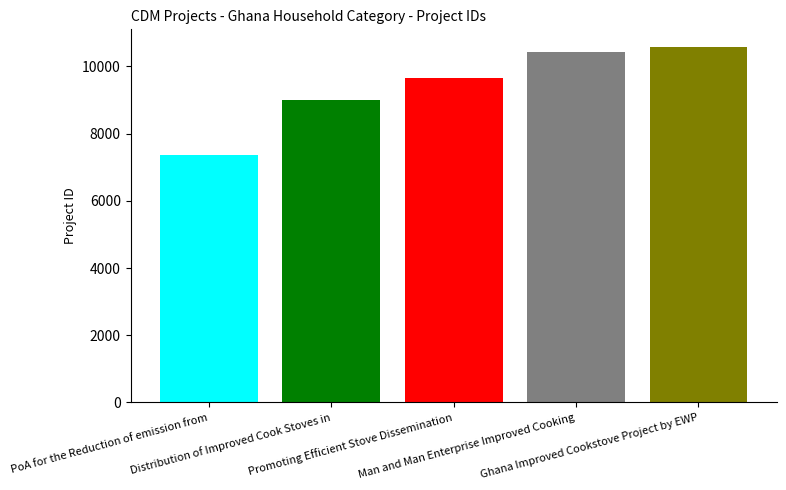

What is the greatest value displayed?

10576